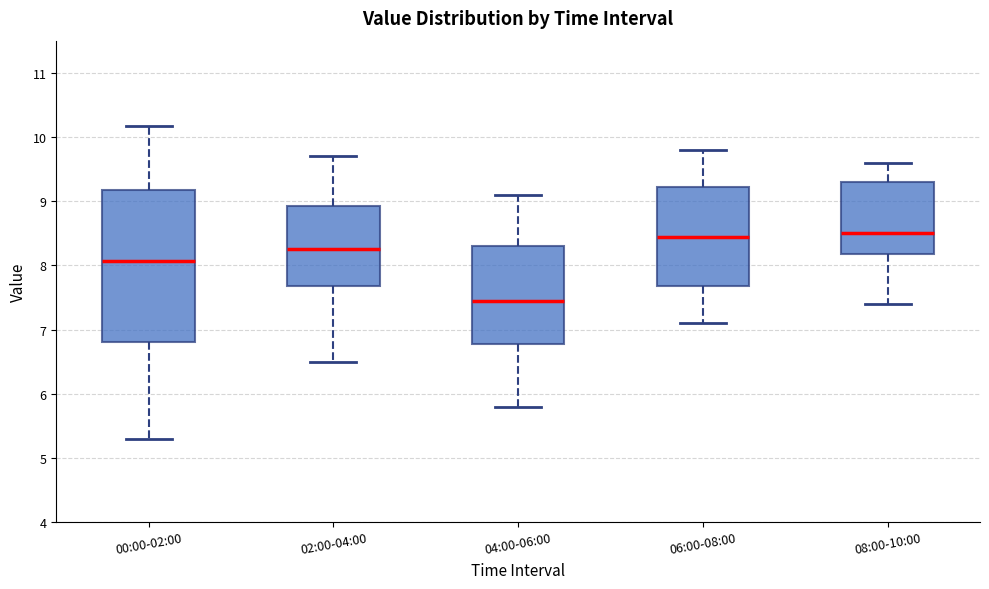

Reading left to right, read every box against the y-axis: the position of its median line, the range the box covers, and the ends of its whiskers. The values are not printed on the chart, so give them approximately, as read against the axis.

00:00-02:00: median 8.1, box 6.8 to 9.2, whiskers 5.3 to 10.2
02:00-04:00: median 8.3, box 7.7 to 8.9, whiskers 6.5 to 9.7
04:00-06:00: median 7.5, box 6.8 to 8.3, whiskers 5.8 to 9.1
06:00-08:00: median 8.5, box 7.7 to 9.2, whiskers 7.1 to 9.8
08:00-10:00: median 8.5, box 8.2 to 9.3, whiskers 7.4 to 9.6